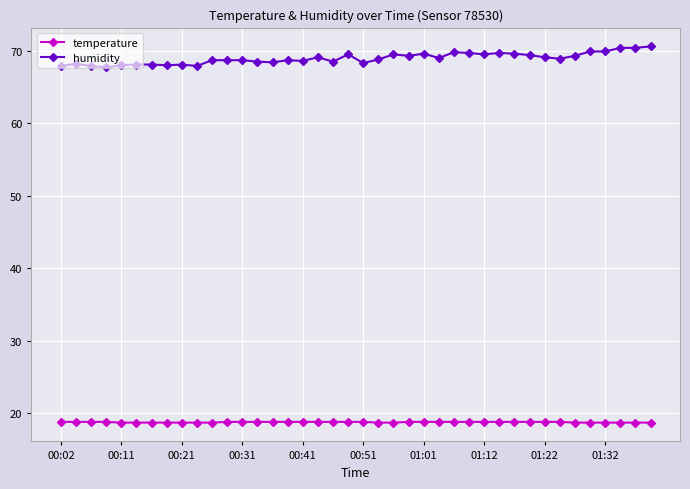

What is the value of the temperature point at the 7th from the left?

18.7